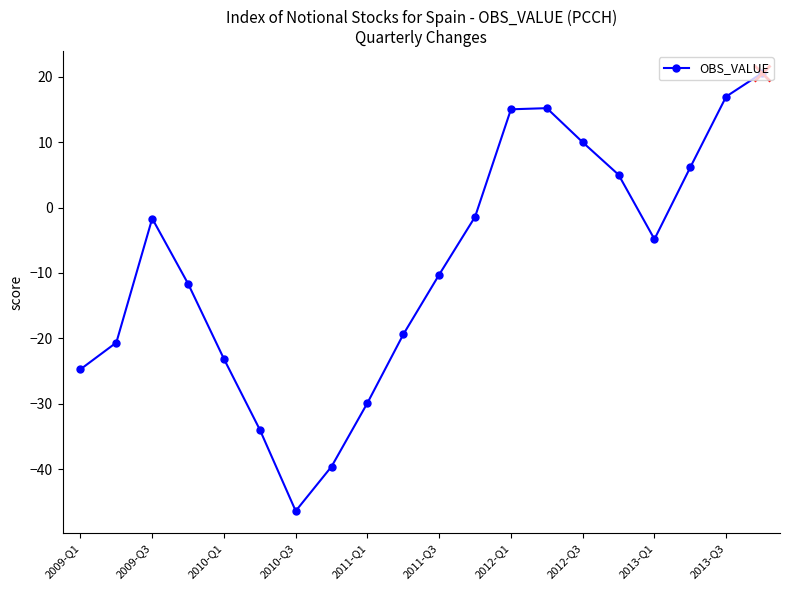

What is the sum of all values?

-178.6